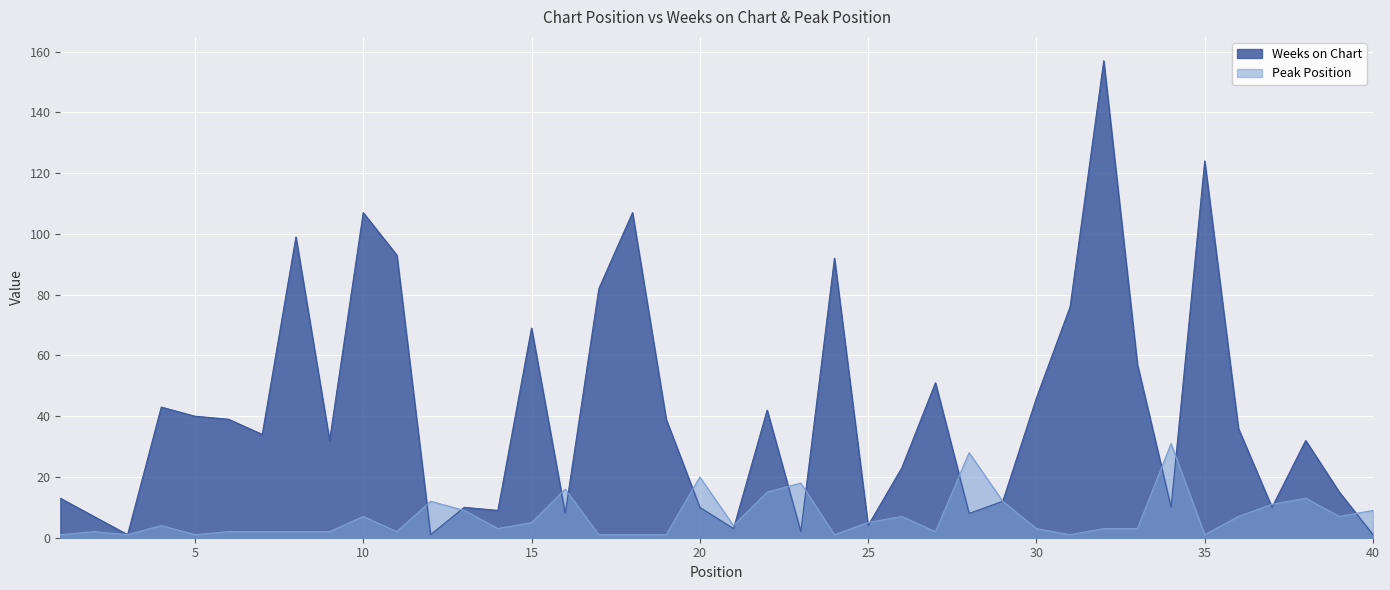

At which label does Weeks on Chart first exceed 34?

4